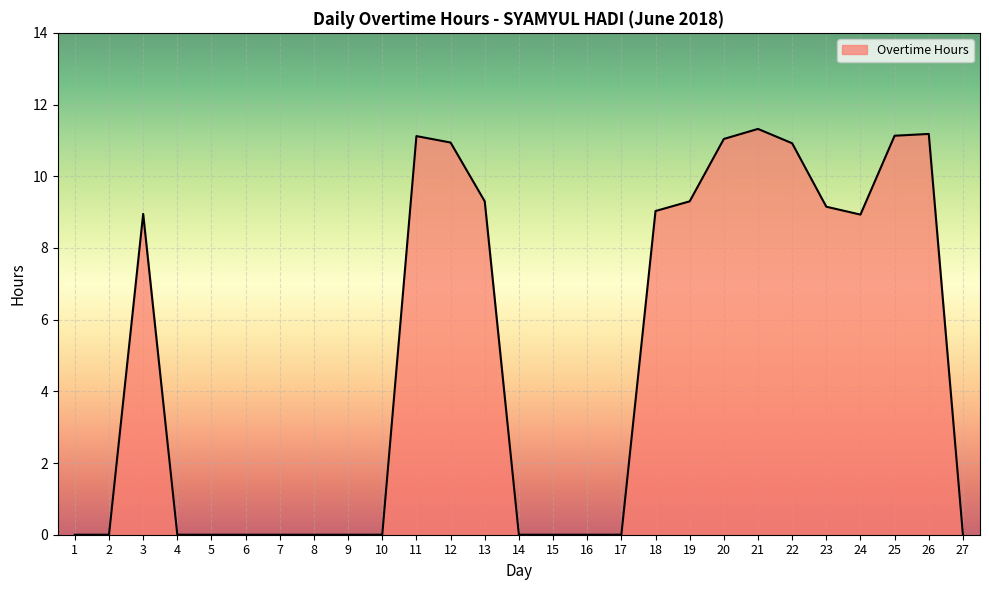

What is the greatest value displayed?

11.3